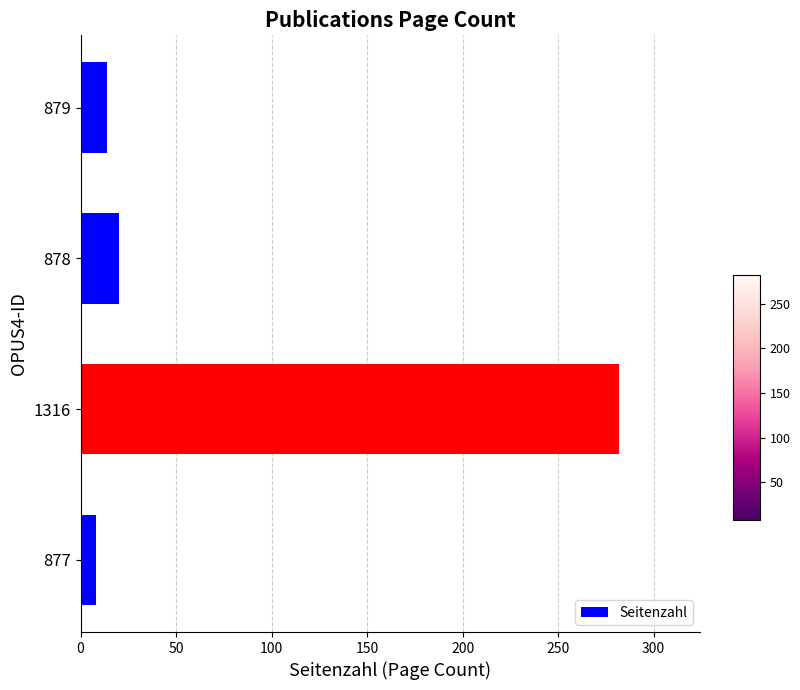

Reading bottom to top, list all the values displayed in this chart.

8	282	20	14